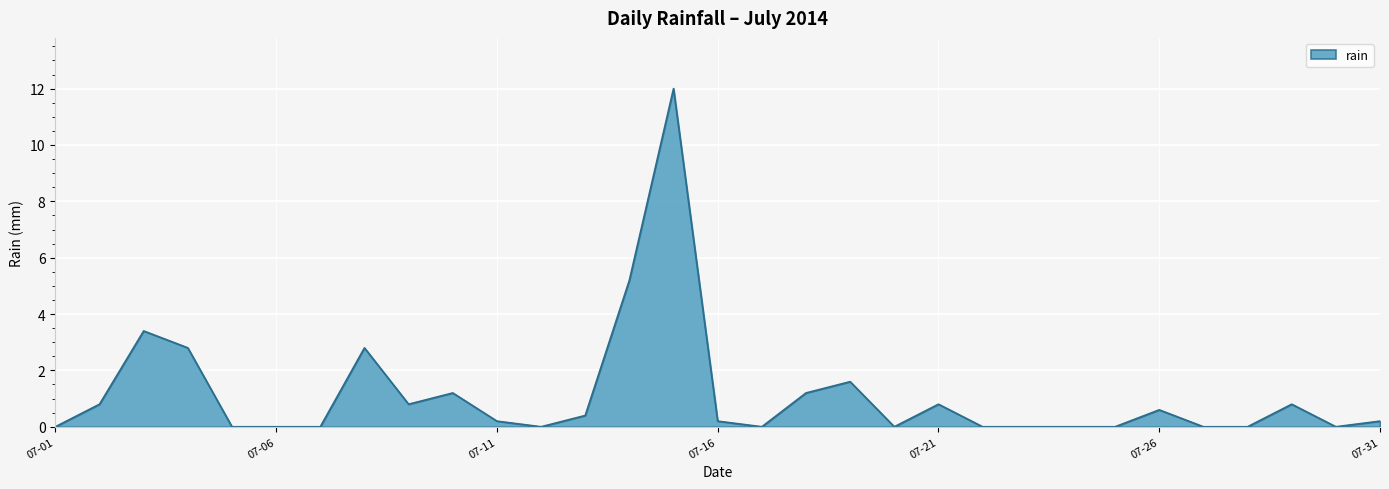

True or false: there are more than 2 points higher than both neighbors.

True